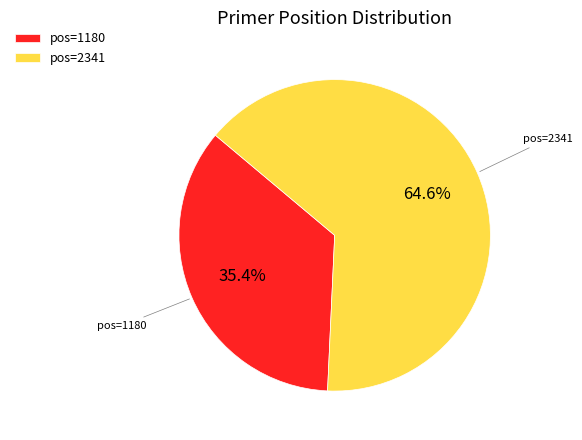

What is the majority slice?

pos=2341